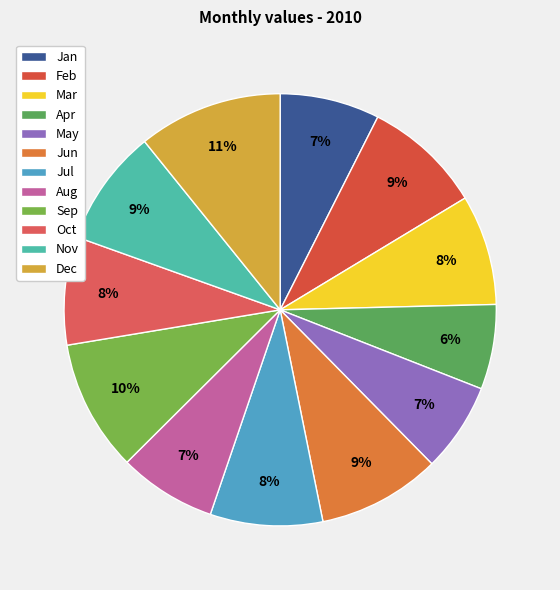

The Dec slice represents 11% of the pie. True or false?

True